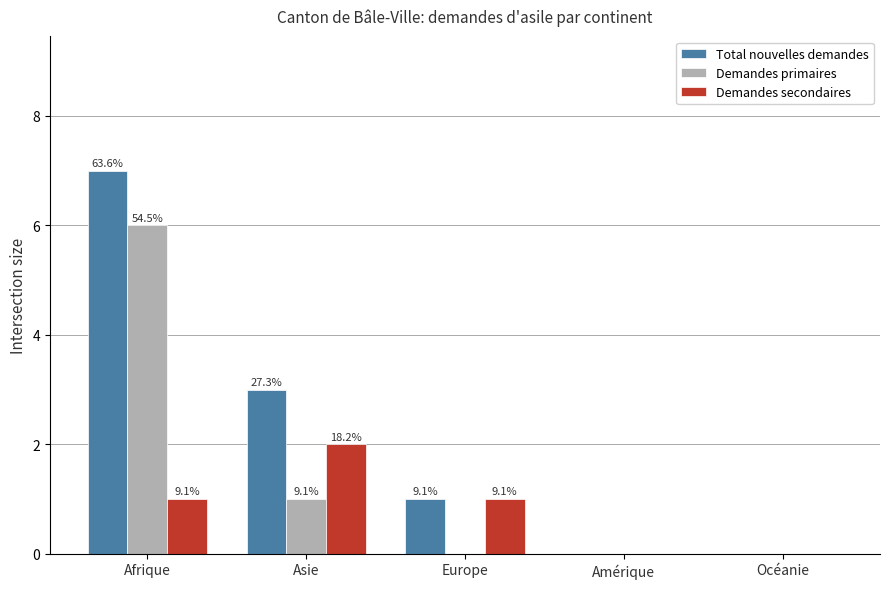

What is the label of the 2nd bar from the right?

Amérique